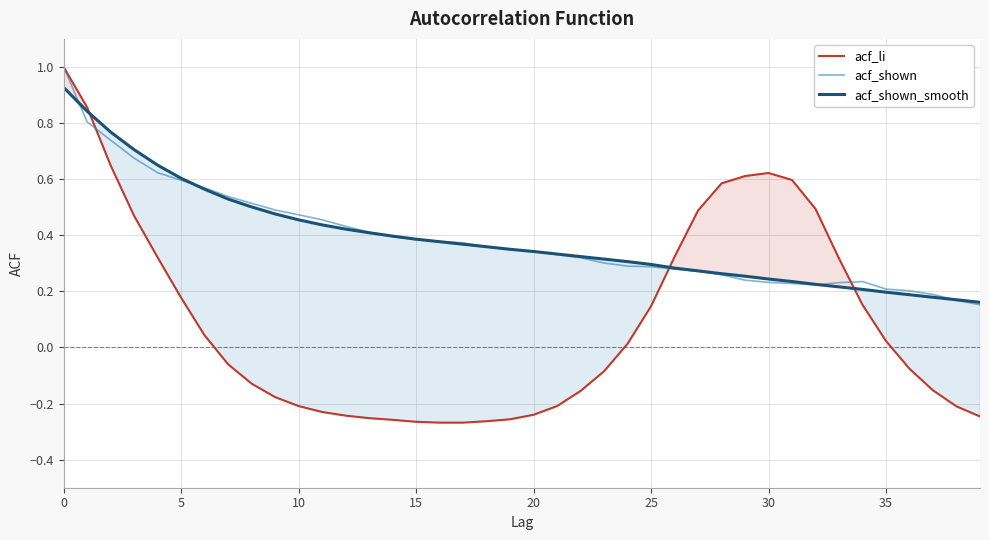

How many interior local valleys does the acf_shown series have?

1